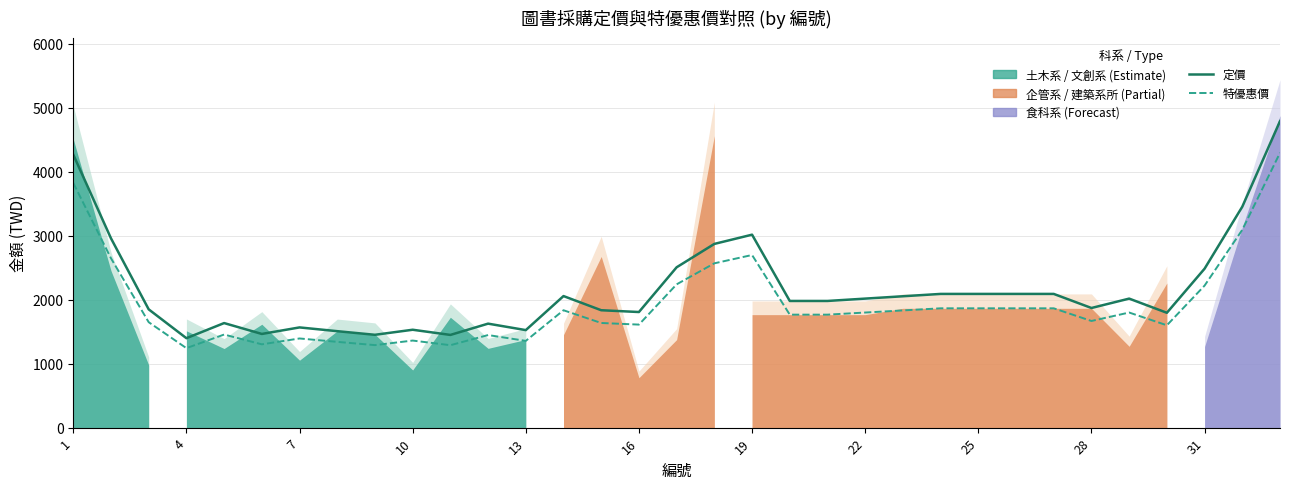

How many lines are shown in the chart?

2